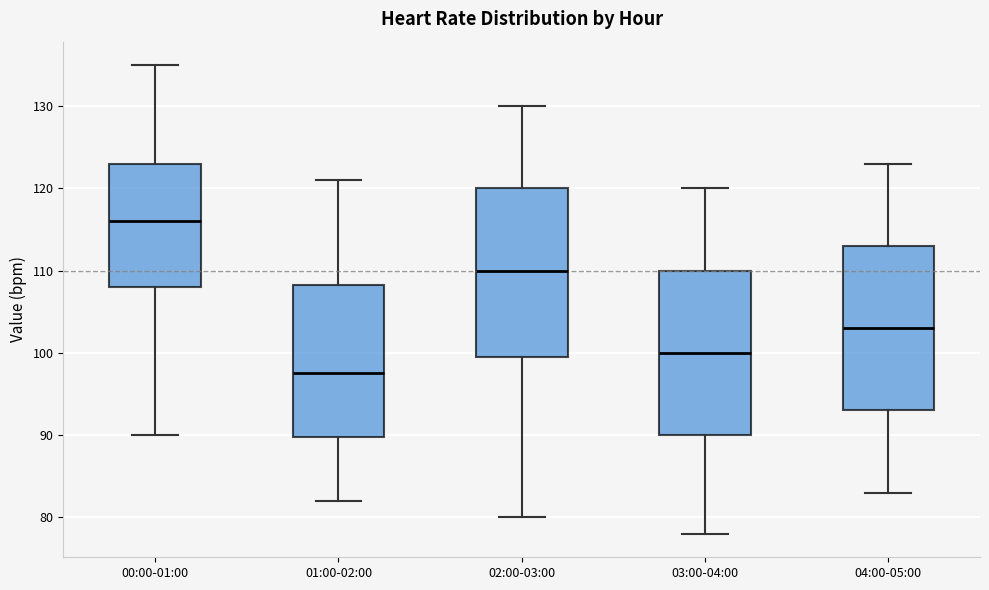

Reading left to right, read every box against the y-axis: the position of its median line, the range the box covers, and the ends of its whiskers. The values are not printed on the chart, so give them approximately, as read against the axis.

00:00-01:00: median 116, box 108 to 123, whiskers 90 to 135
01:00-02:00: median 98, box 90 to 108, whiskers 82 to 121
02:00-03:00: median 110, box 100 to 120, whiskers 80 to 130
03:00-04:00: median 100, box 90 to 110, whiskers 78 to 120
04:00-05:00: median 103, box 93 to 113, whiskers 83 to 123